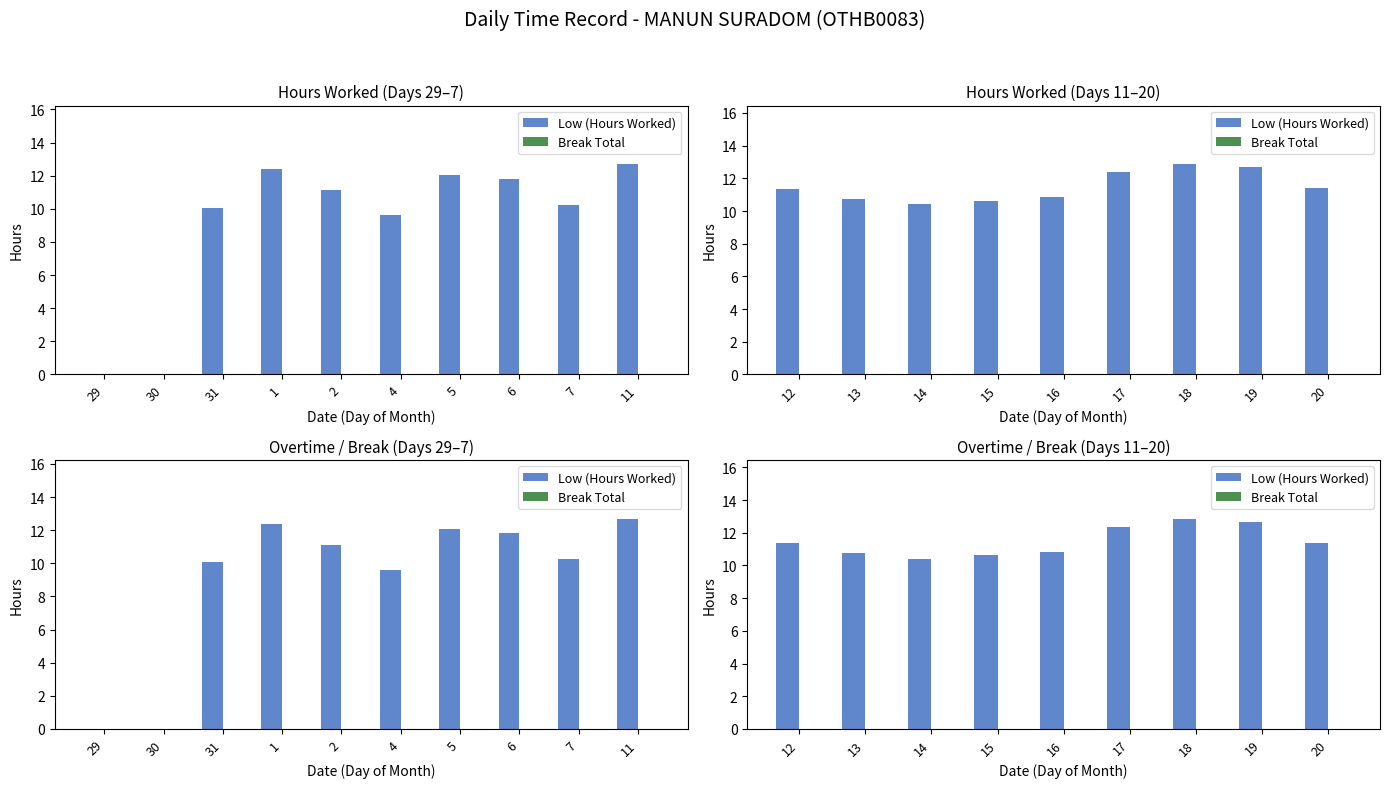

The Low (Hours Worked) series shows 6.6 at 20. True or false?

False